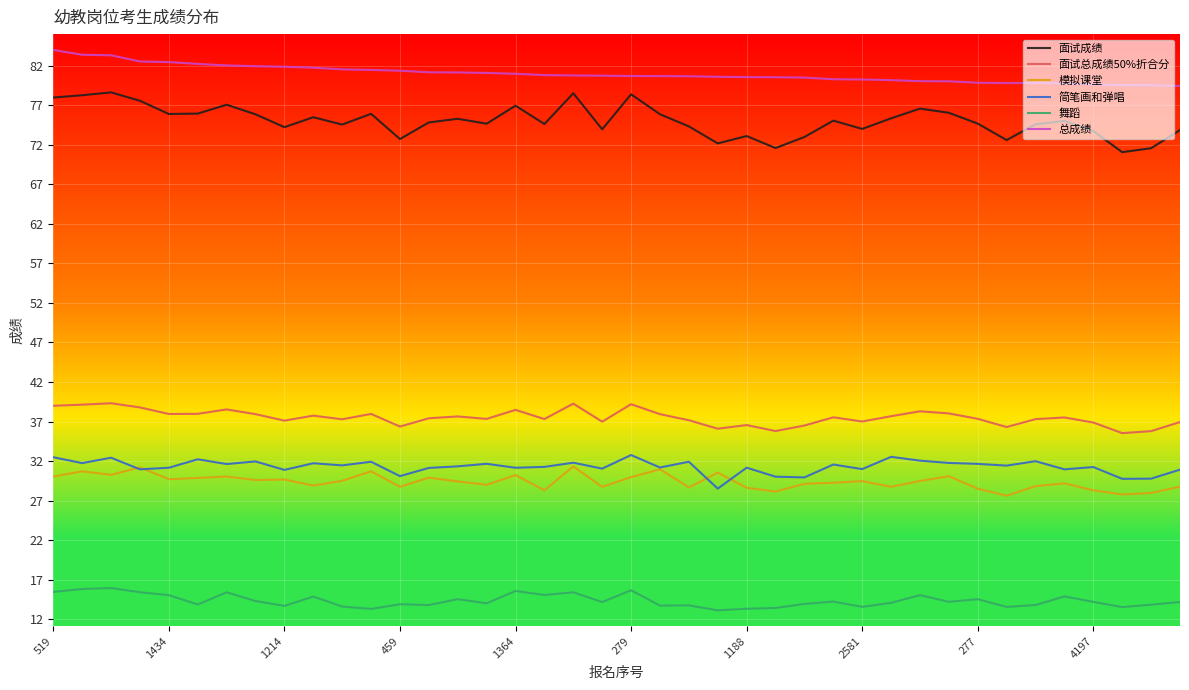

In 面试总成绩50%折合分, how many points are higher than both neighbors (excluding endpoints)?

12